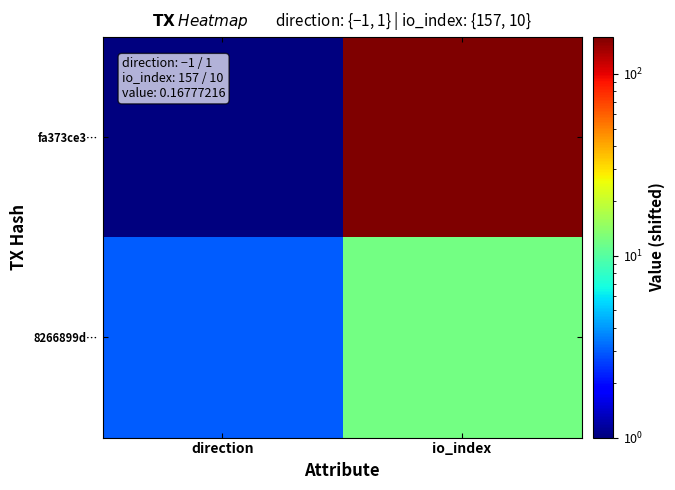

List the series in order of their peak value, highest first.

fa373ce3…, 8266899d…